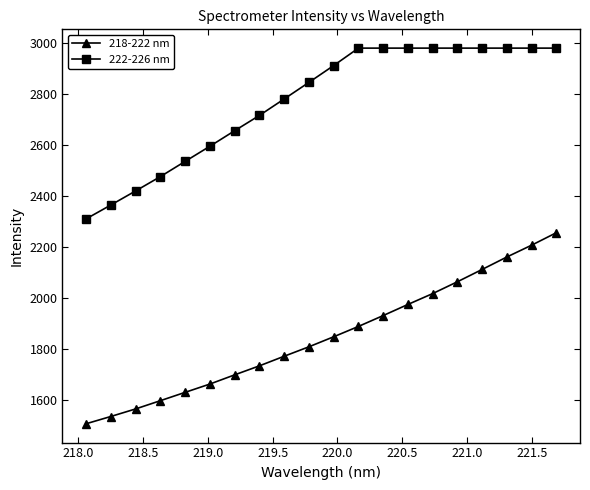

True or false: 218-222 nm has more than 1 points higher than both neighbors.

False